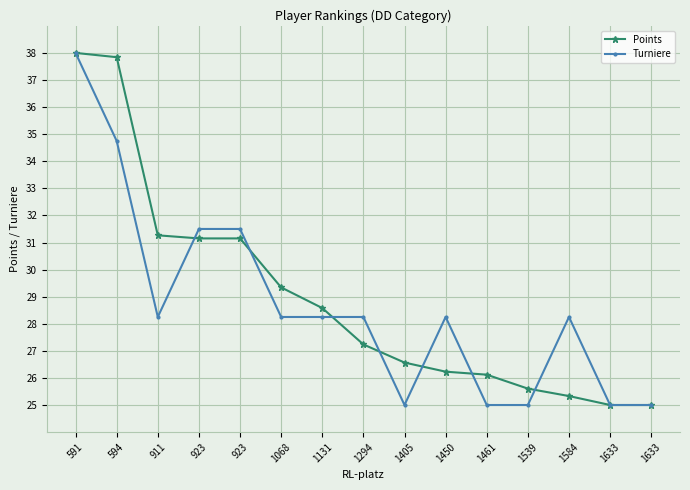

Does the chart have visible grid lines?

Yes